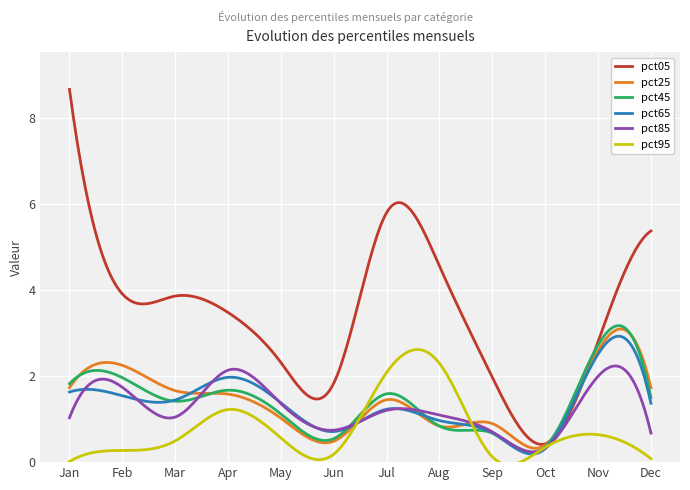

What is the maximum value shown in the chart?

8.7